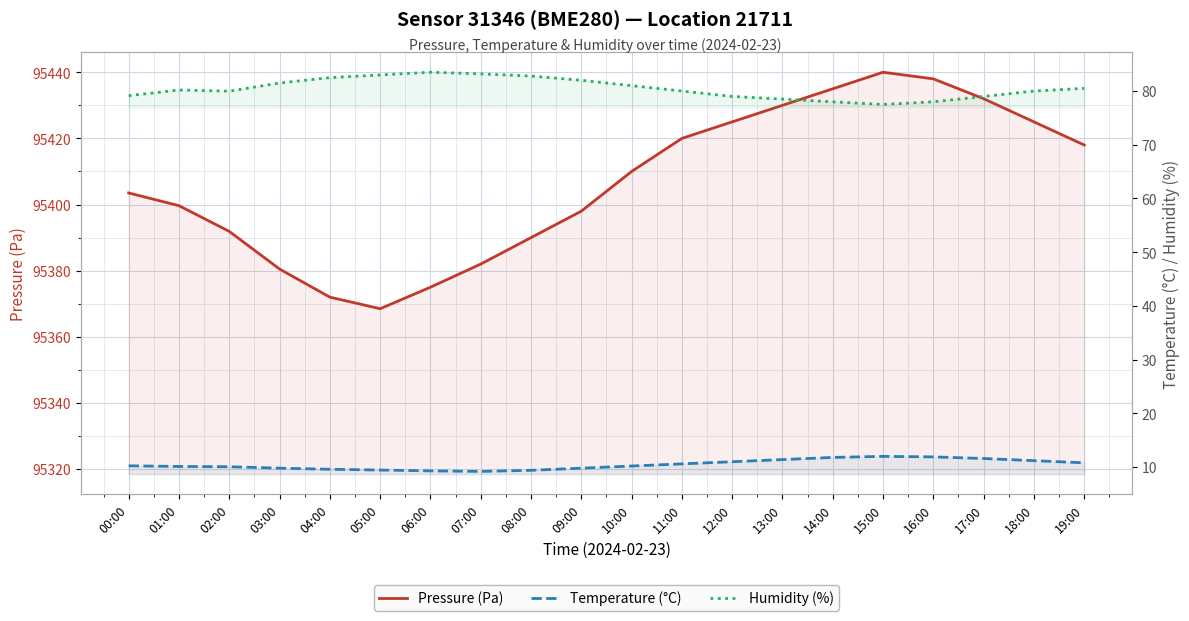

Does the chart display data point markers on the line(s)?

No